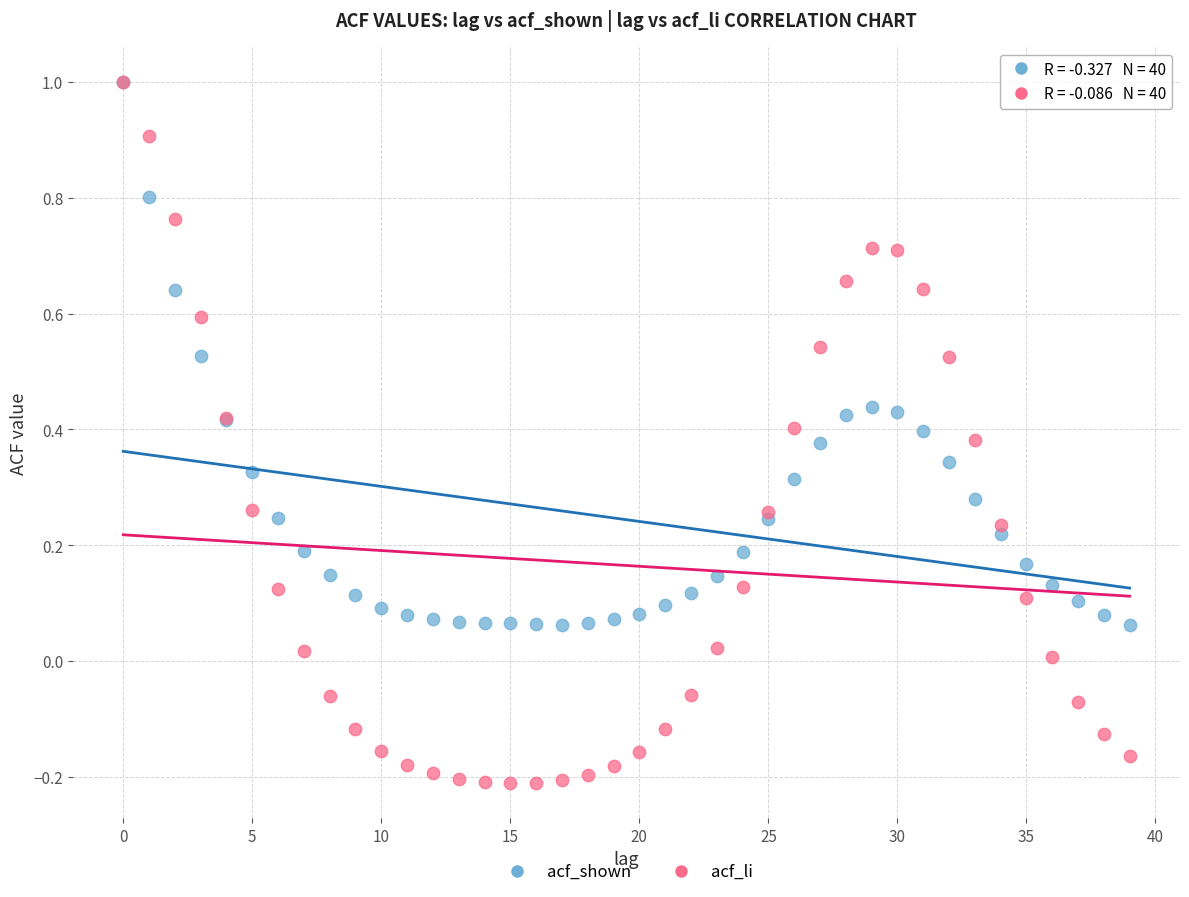

What are all the series names shown in the legend?

acf_shown, acf_li